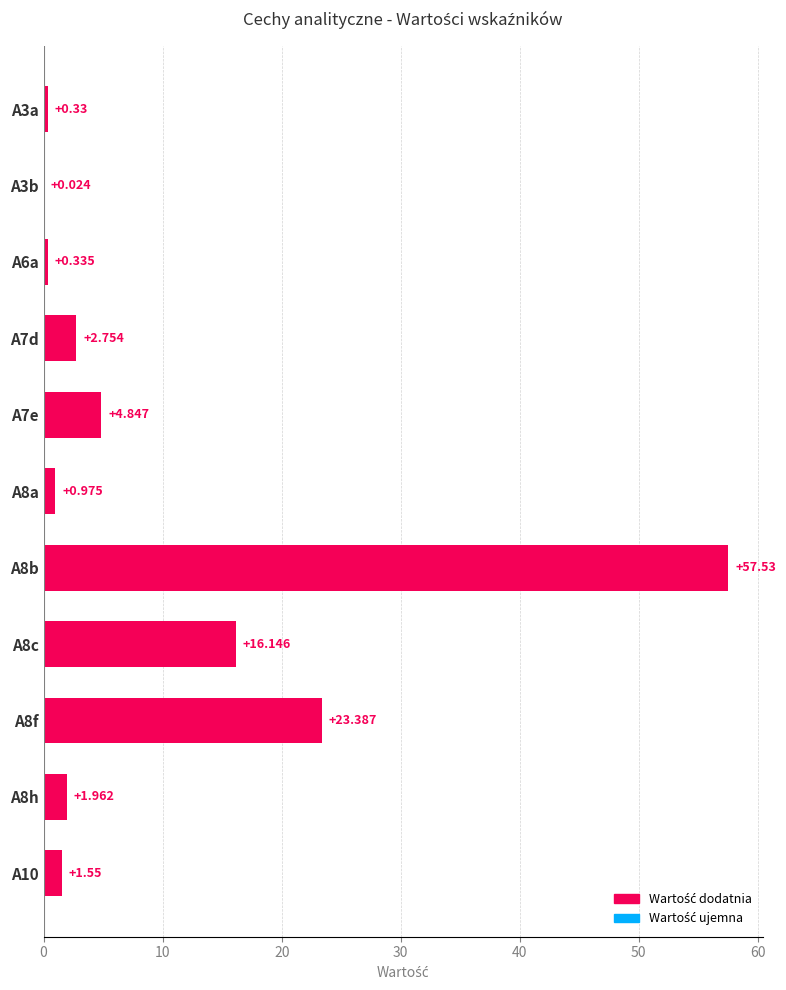

How many data points does each series have?

11